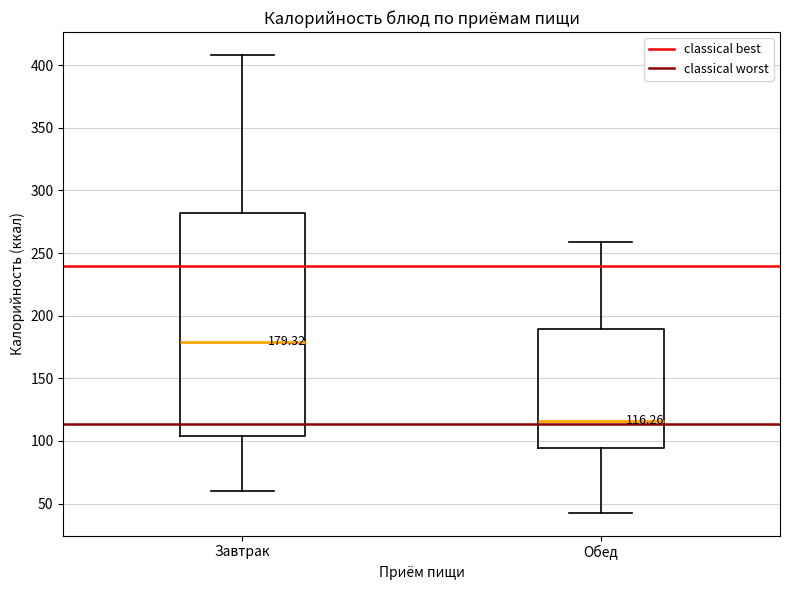

Comparing the boxes themselves (not the whiskers), which one is the tallest?

Завтрак